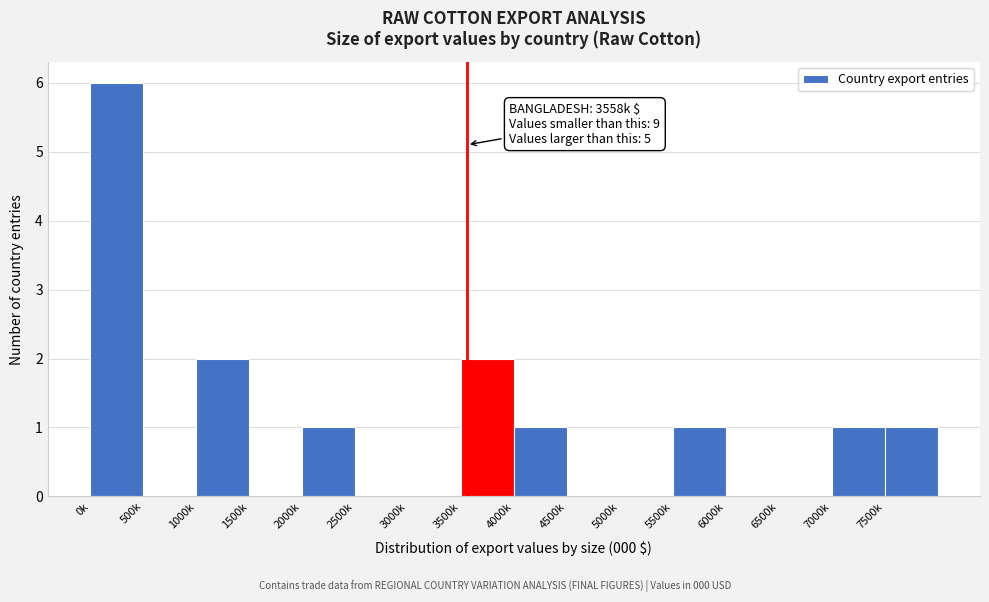

Reading left to right, transcribe all the data shown in this chart.

0k=6	500k=0	1000k=2	1500k=0	2000k=1	2500k=0	3000k=0	3500k=2	4000k=1	4500k=0	5000k=0	5500k=1	6000k=0	6500k=0	7000k=1	7500k=1